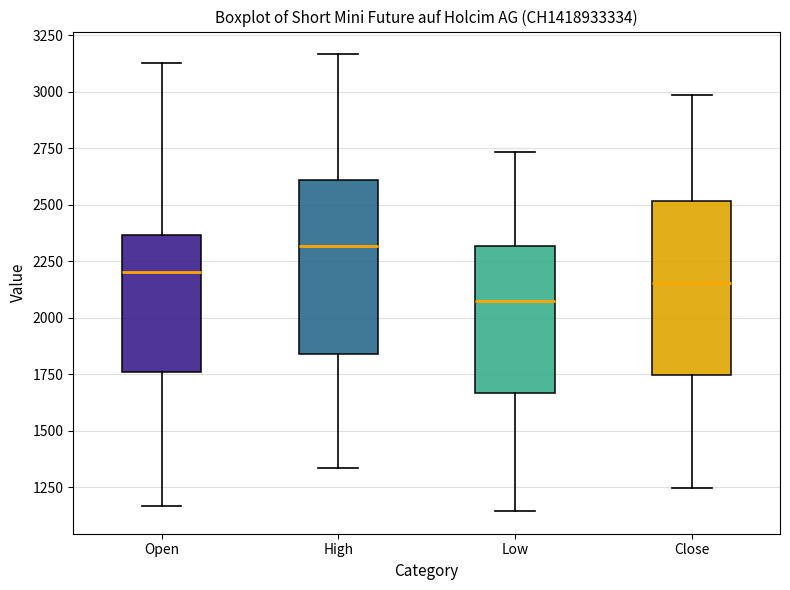

Where is the upper edge of the box for Low on the y-axis? The values are not printed on the chart, so give them approximately, as read against the axis.

2300